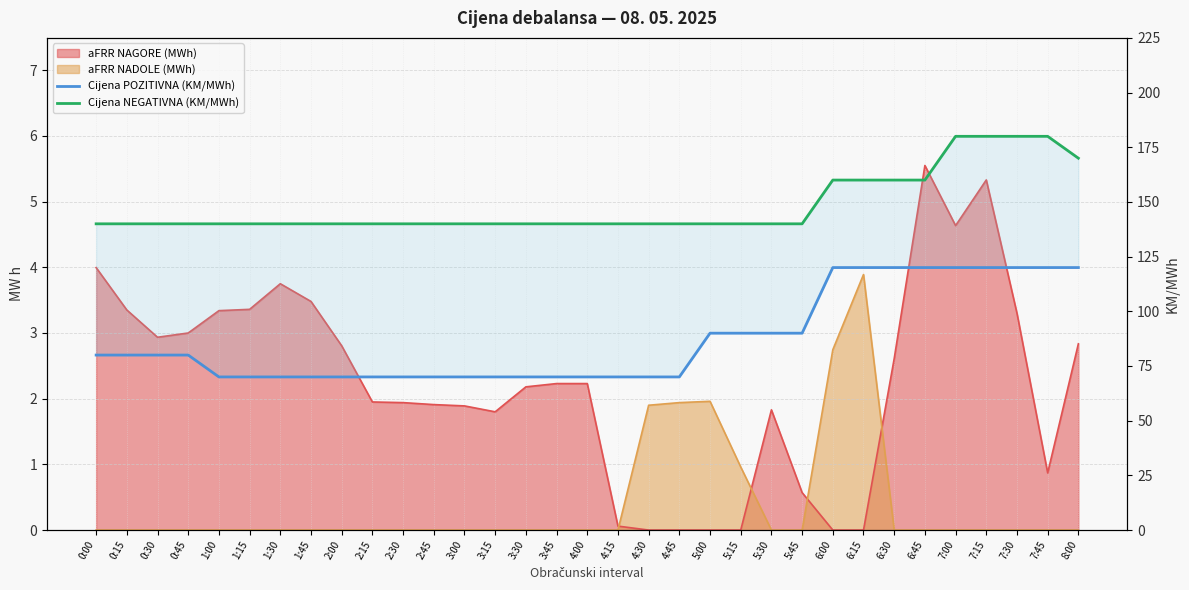

What is the total value across all series at 5:45?

230